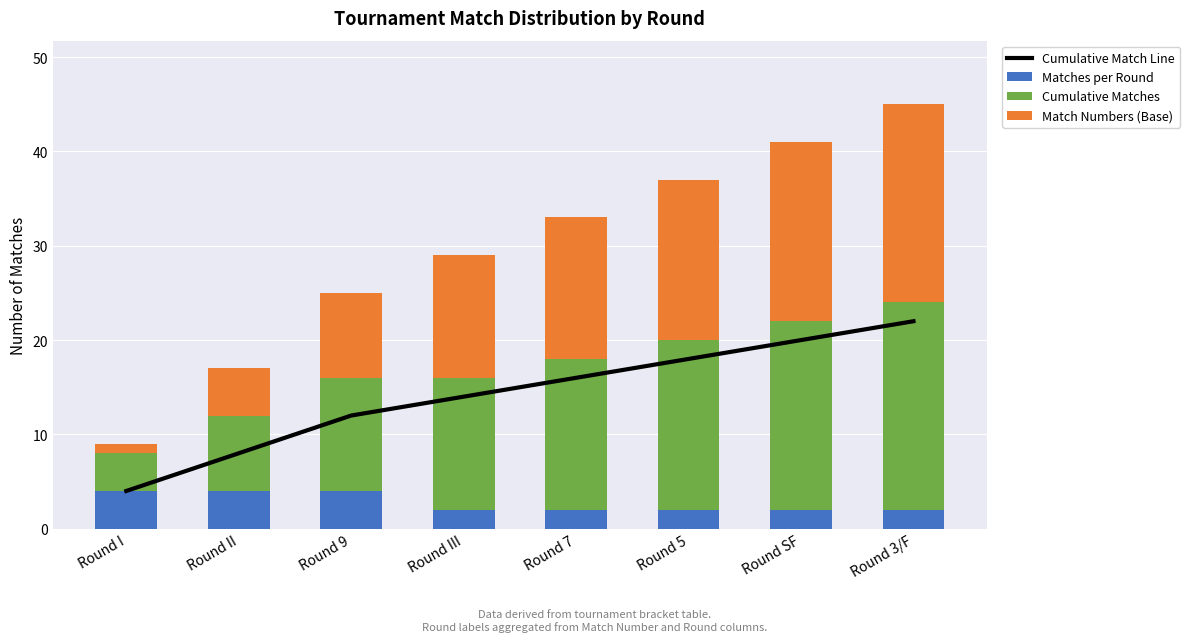

Reading left to right, transcribe all the data shown in this chart.

Cumulative Match Line: Round I=4	Round II=8	Round 9=12	Round III=14	Round 7=16	Round 5=18	Round SF=20	Round 3/F=22
Matches per Round: Round I=4	Round II=4	Round 9=4	Round III=2	Round 7=2	Round 5=2	Round SF=2	Round 3/F=2
Cumulative Matches: Round I=4	Round II=8	Round 9=12	Round III=14	Round 7=16	Round 5=18	Round SF=20	Round 3/F=22
Match Numbers (Base): Round I=1	Round II=5	Round 9=9	Round III=13	Round 7=15	Round 5=17	Round SF=19	Round 3/F=21